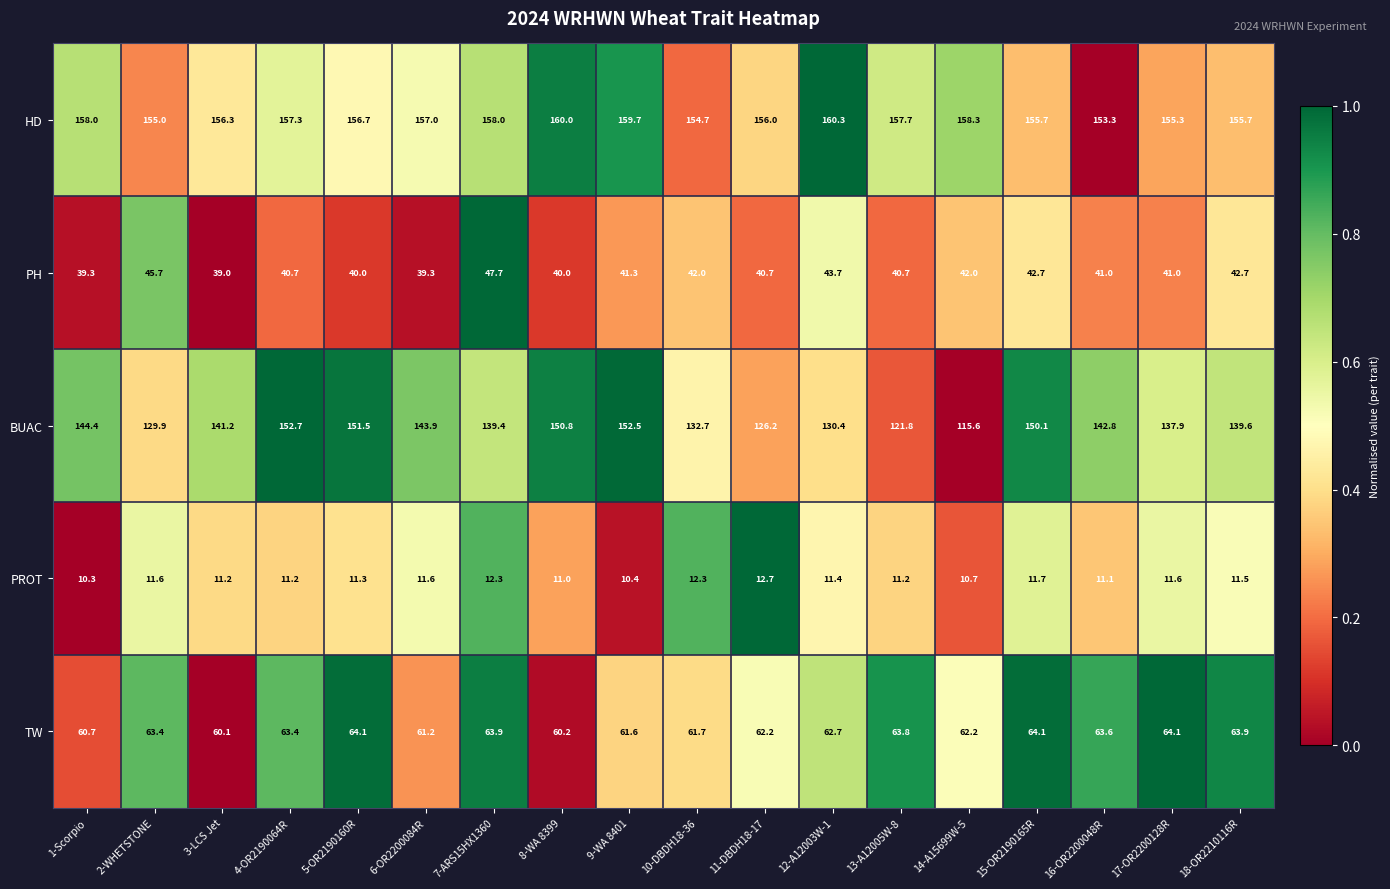

List the series in order of their peak value, lowest first.

PROT, PH, TW, BUAC, HD